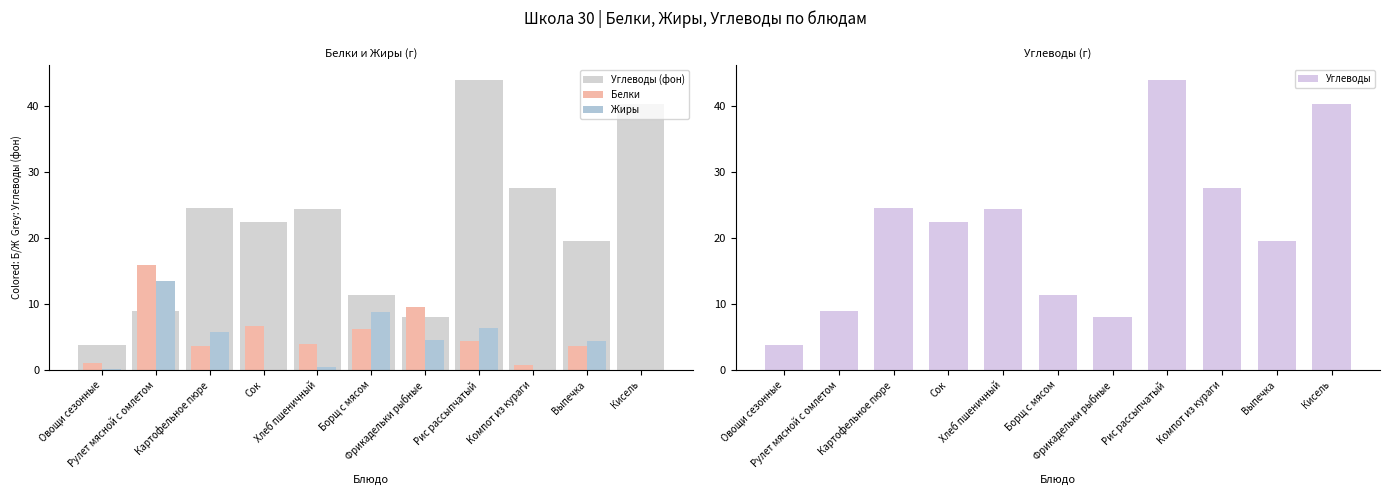

True or false: Белки has a value of 1.2 at Рис рассыпчатый.

False